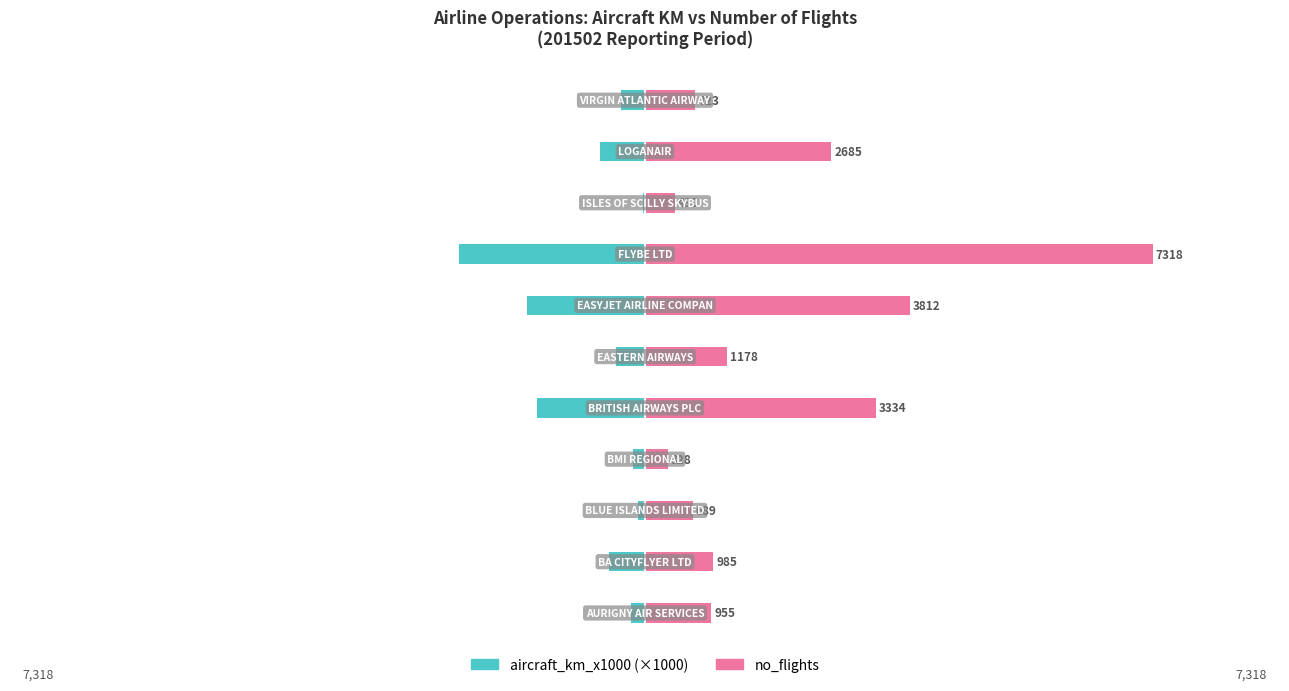

What is the value of the no_flights bar at the 6th from the left?

1178